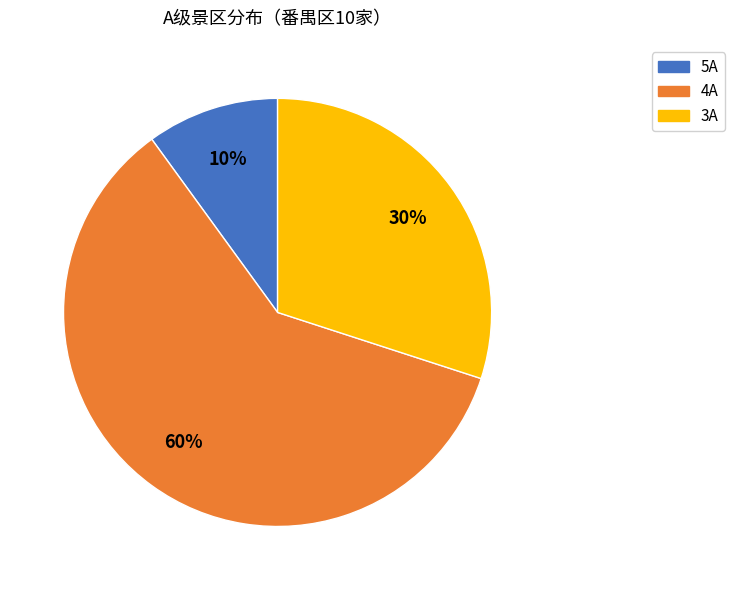

Is it true that 3A is 36% of the pie?

False